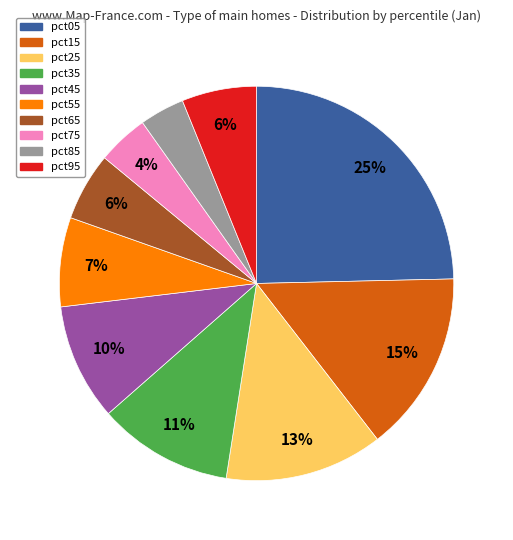

The pct65 slice represents 6% of the pie. True or false?

True